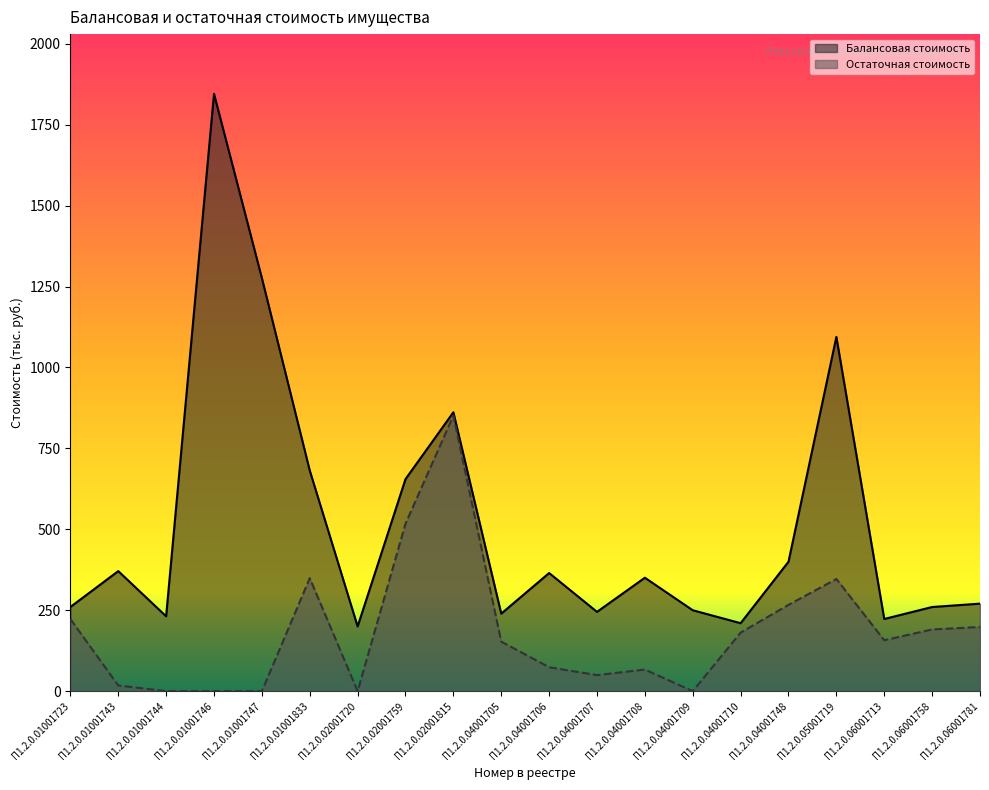

Which series has the largest total across all categories?

Балансовая стоимость